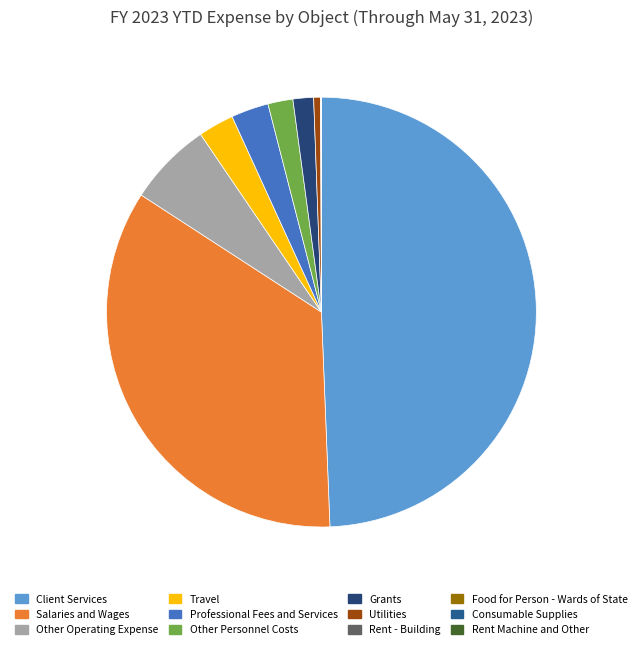

Does any single category account for the majority?

No